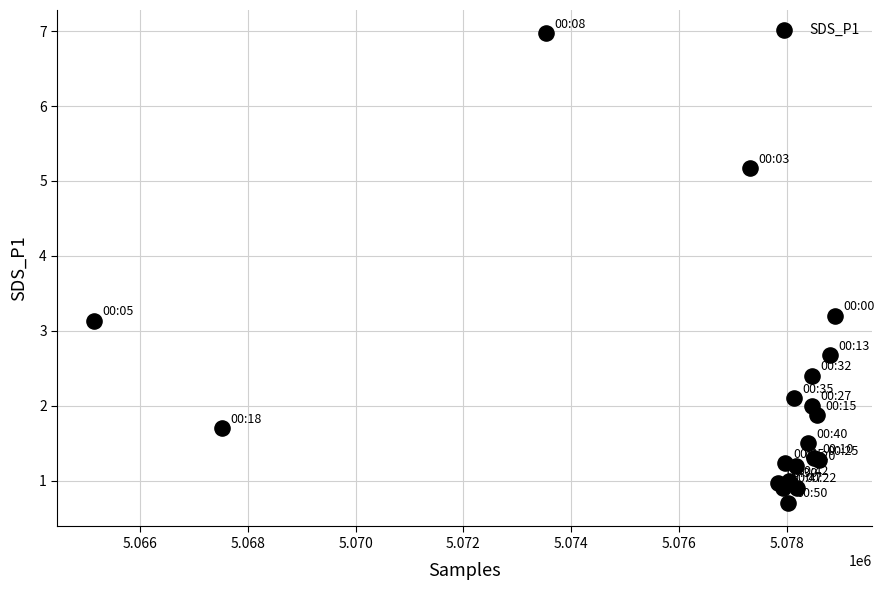

What Y value in the scatter plot is closest to 3?

3.1